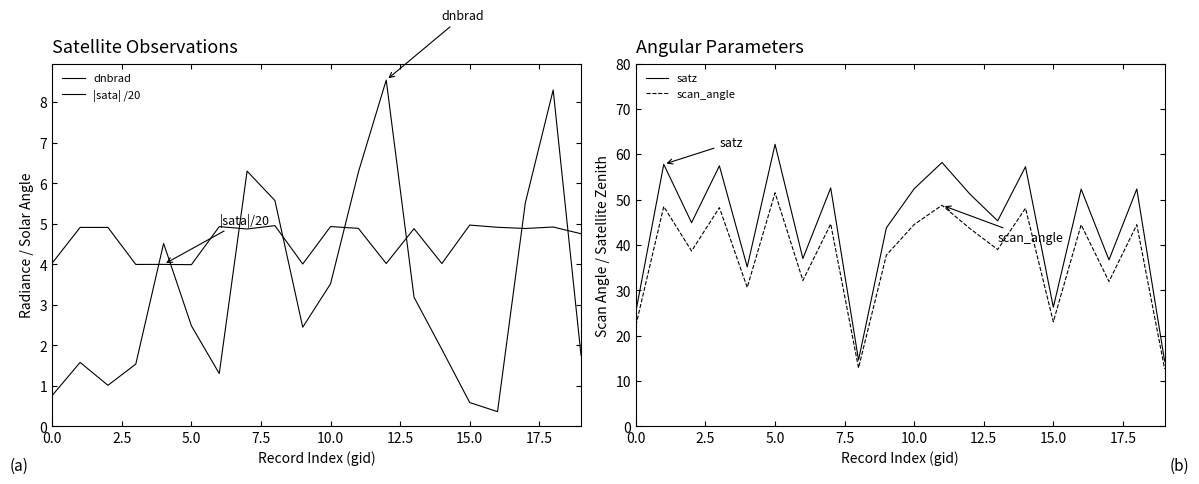

Which category has the highest value in the scan_angle series?

5.0